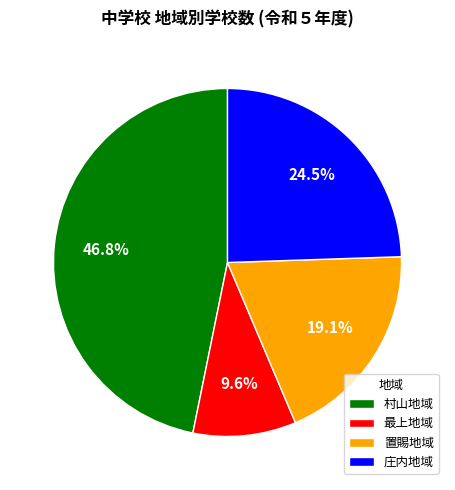

Approximately how many times larger is the value at 庄内地域 compared to 村山地域?

0.5